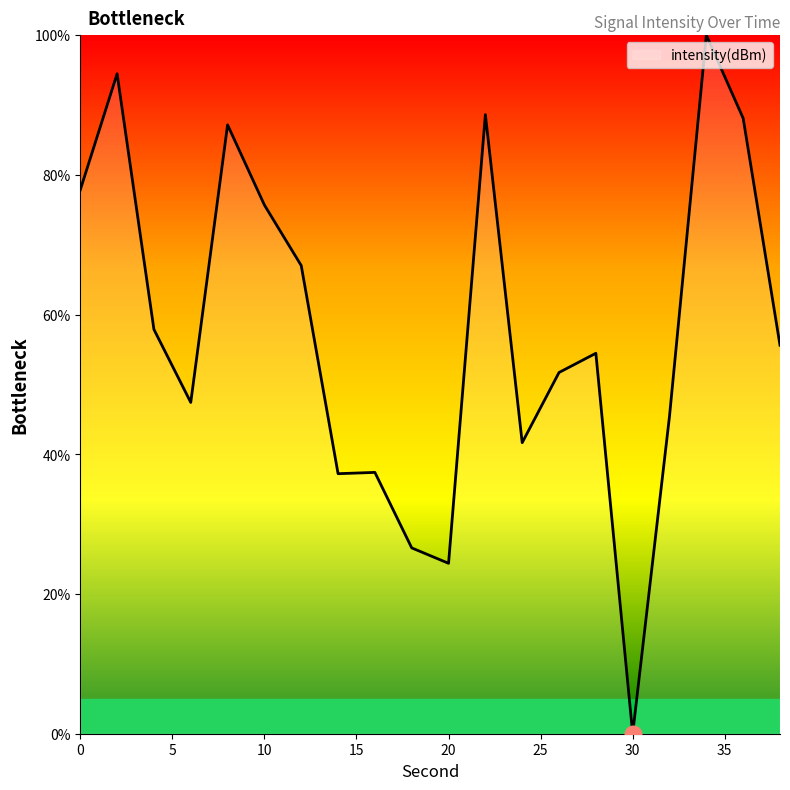

What is the maximum value shown in the chart?

100.0